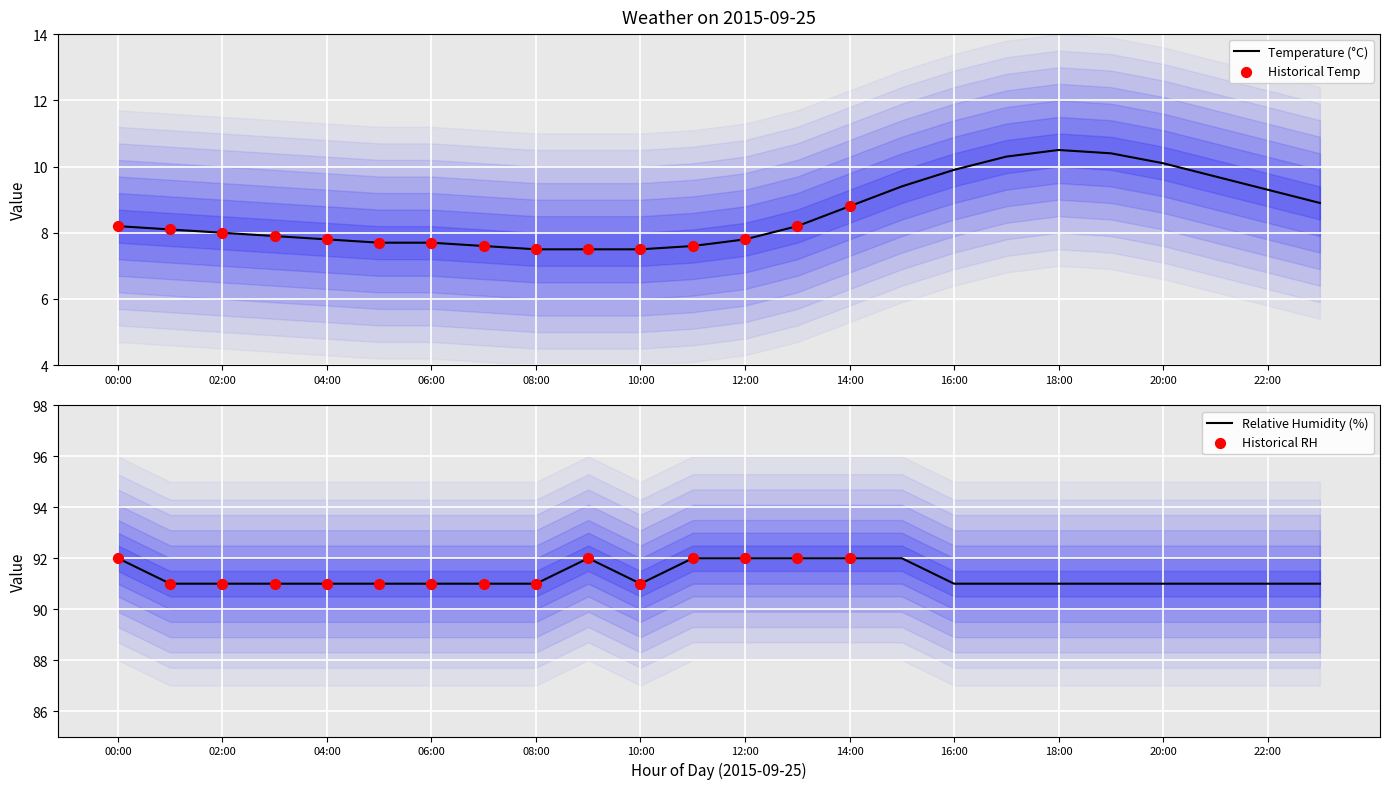

What is the total value across all series at 02:00?

99.0